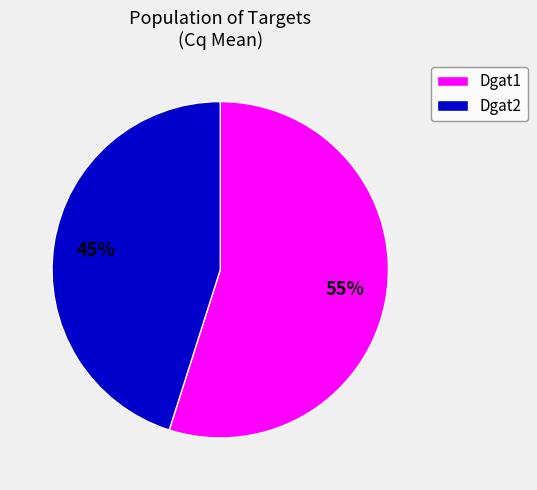

How many slices are in this pie chart?

2